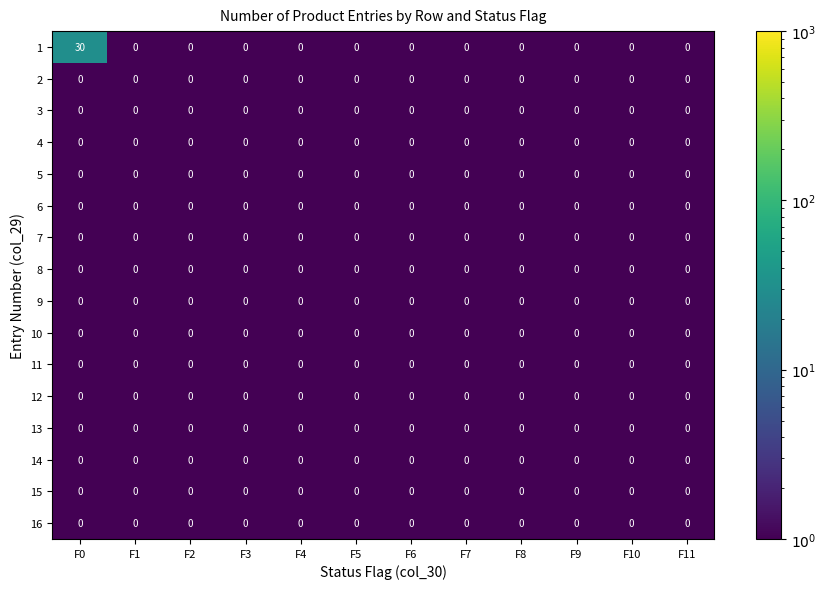

What is the sum of all 1 values?

30